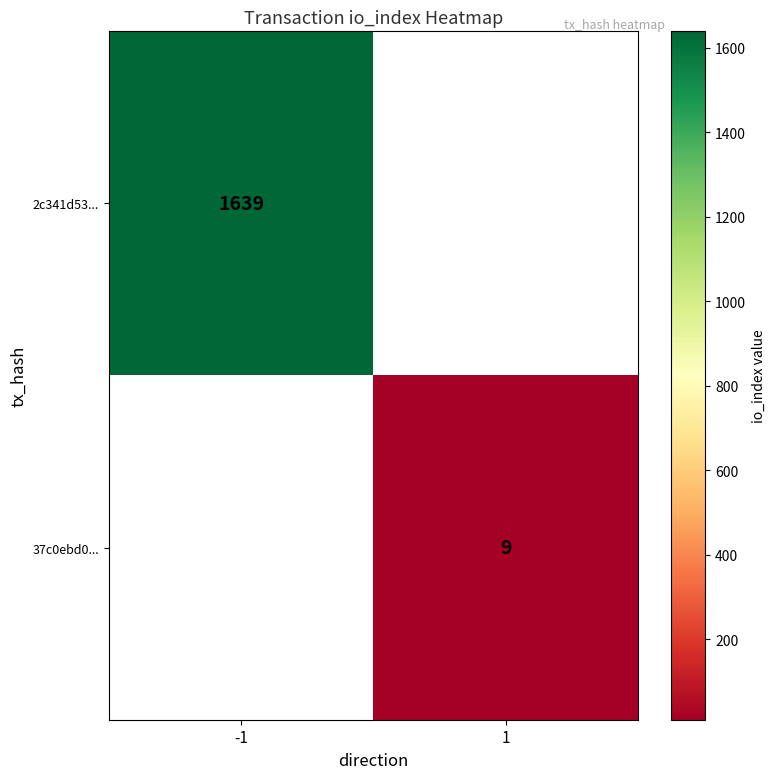

True or false: 37c0ebd0... has a value of 9 at 1.

True